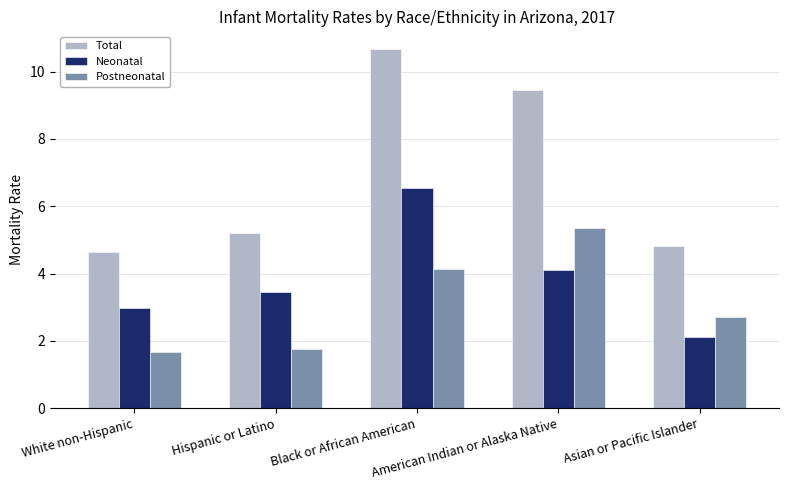

List the series in order of their overall mean, highest first.

Total, Neonatal, Postneonatal